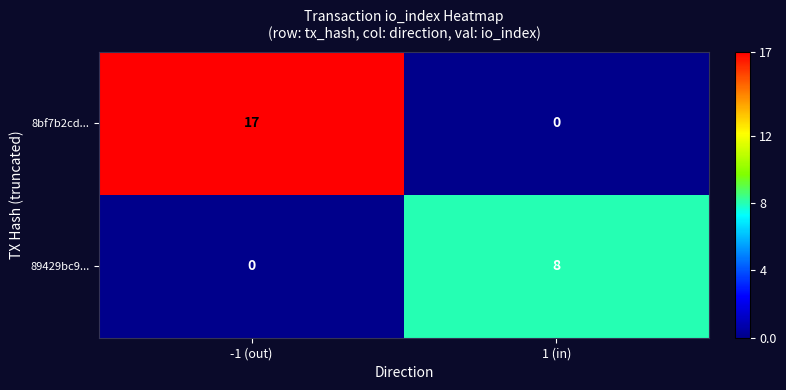

Reading right to left, what are all the values shown in this chart?

8bf7b2cd...: 0	17
89429bc9...: 8	0